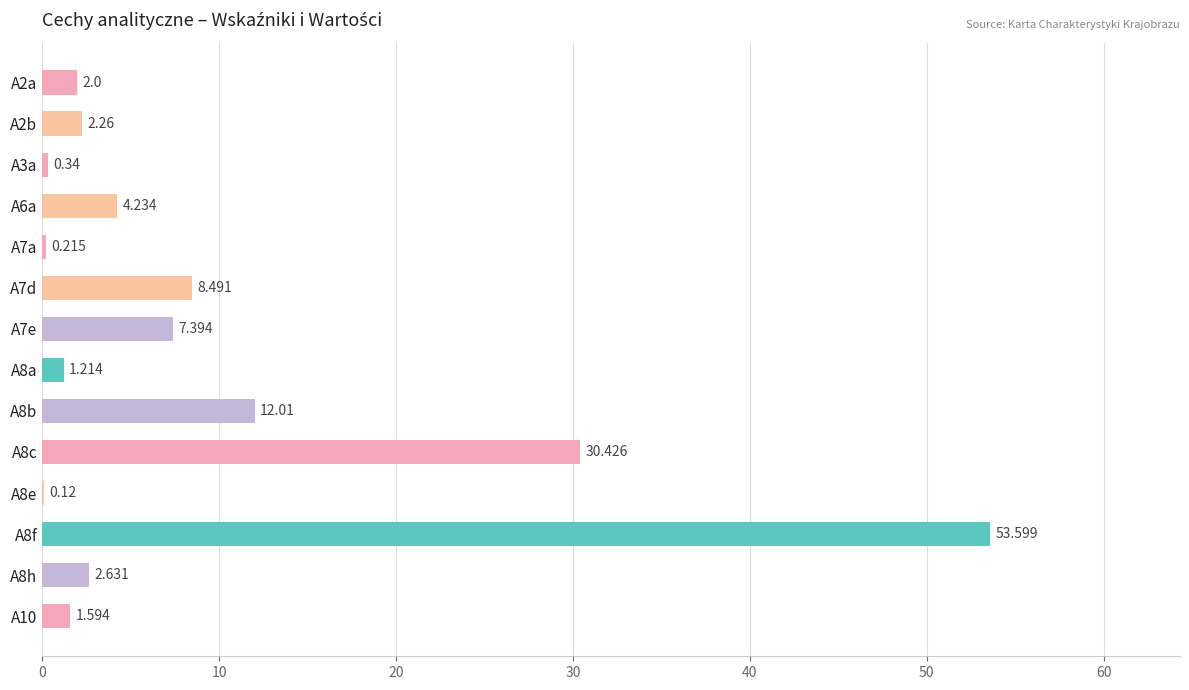

Are the bars horizontal?

Yes